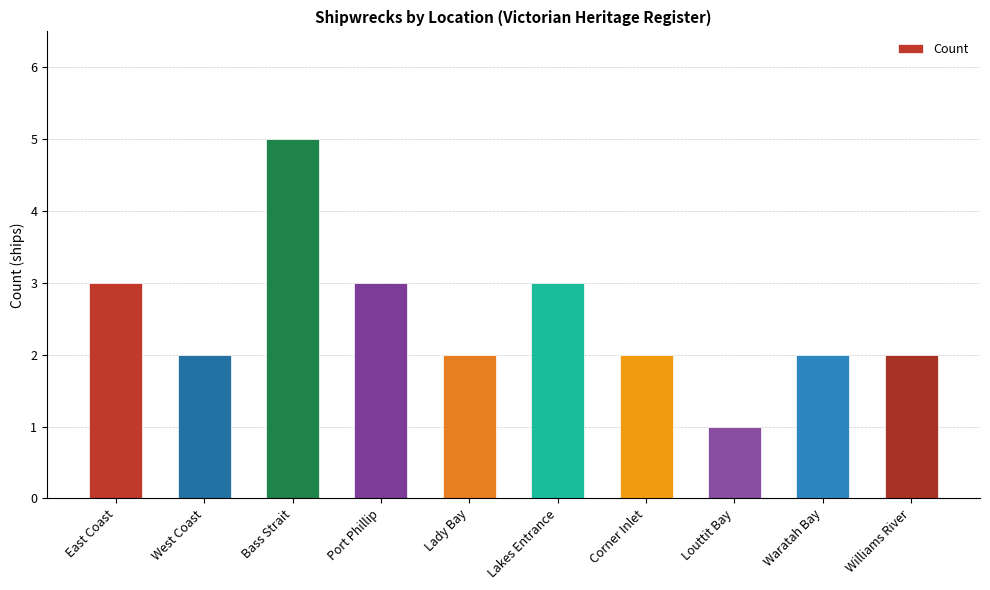

What is the approximate value at Bass Strait?

5